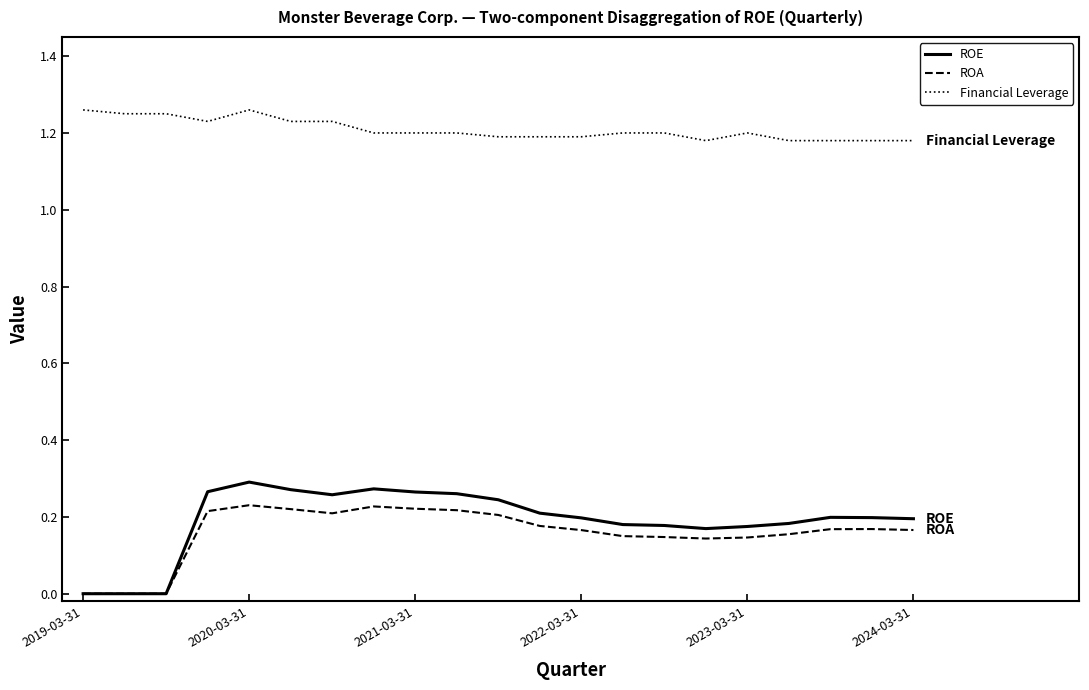

How many ROA values are between 0 and 1?

21